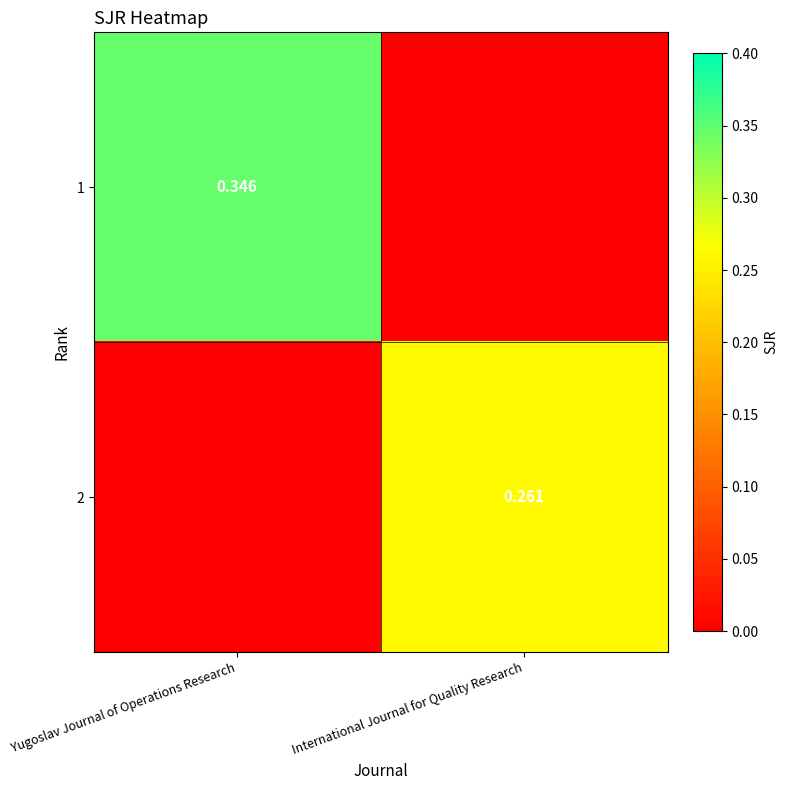

Which label corresponds to the smallest value in the chart?

International Journal for Quality Research